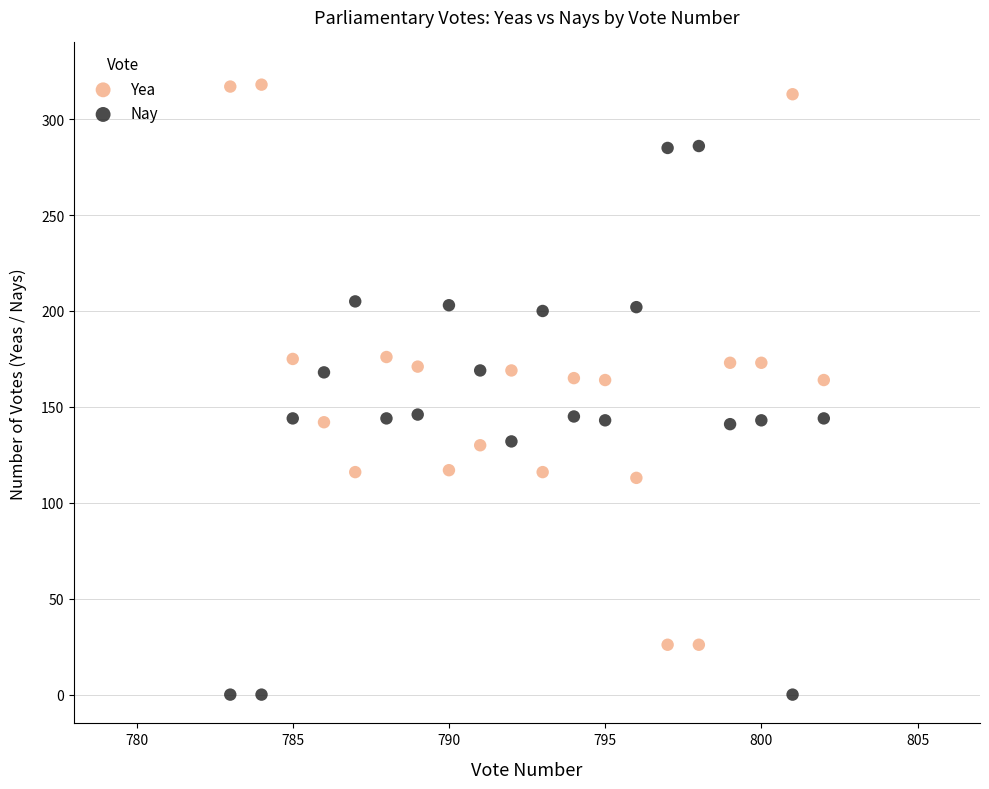

Across all data points, what is the range of X values (max minus min)?

19